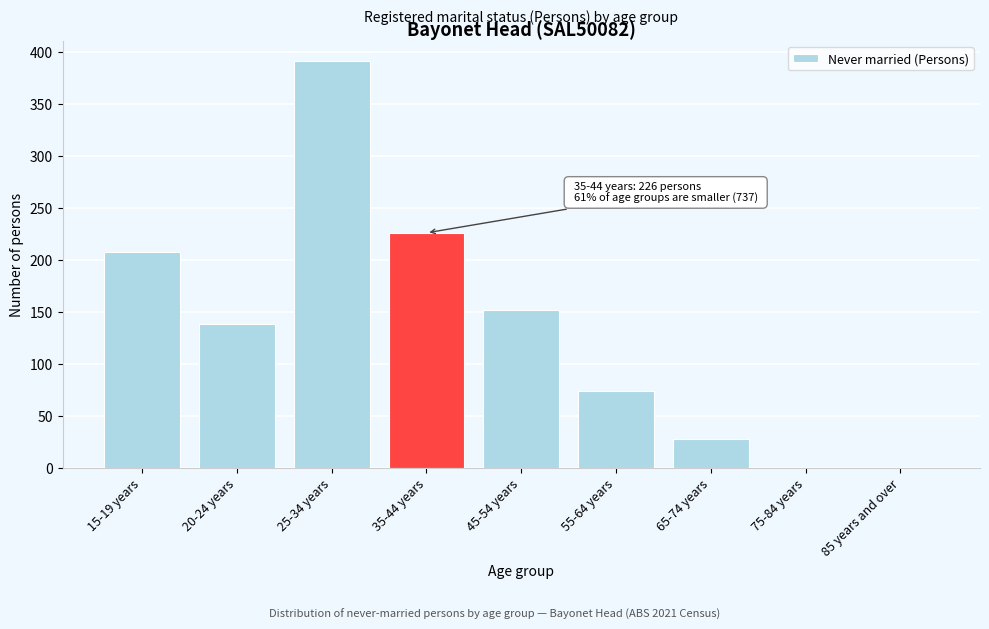

Reading left to right, list all the values displayed in this chart.

15-19 years=208	20-24 years=138	25-34 years=391	35-44 years=226	45-54 years=152	55-64 years=74	65-74 years=28	75-84 years=0	85 years and over=0